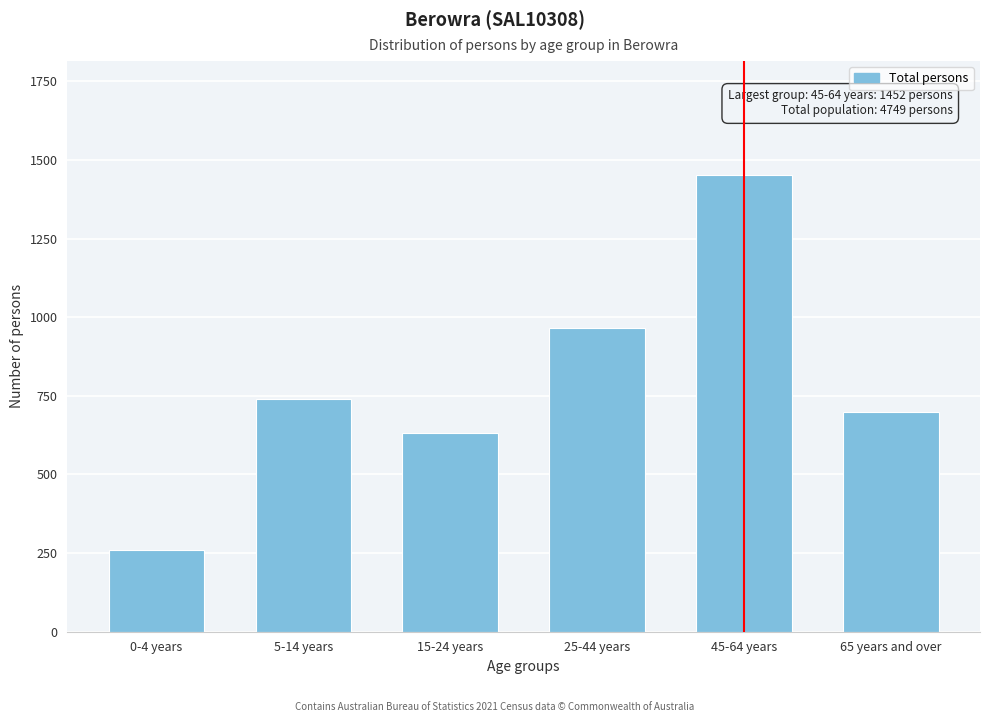

Reading left to right, what are all the values shown in this chart?

0-4 years=259	5-14 years=739	15-24 years=633	25-44 years=966	45-64 years=1452	65 years and over=700